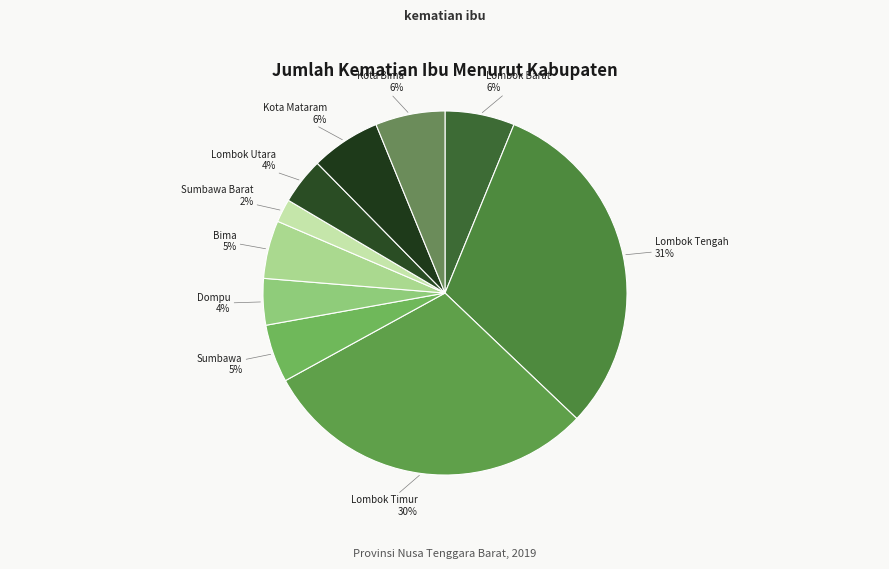

How many slices are in this pie chart?

10